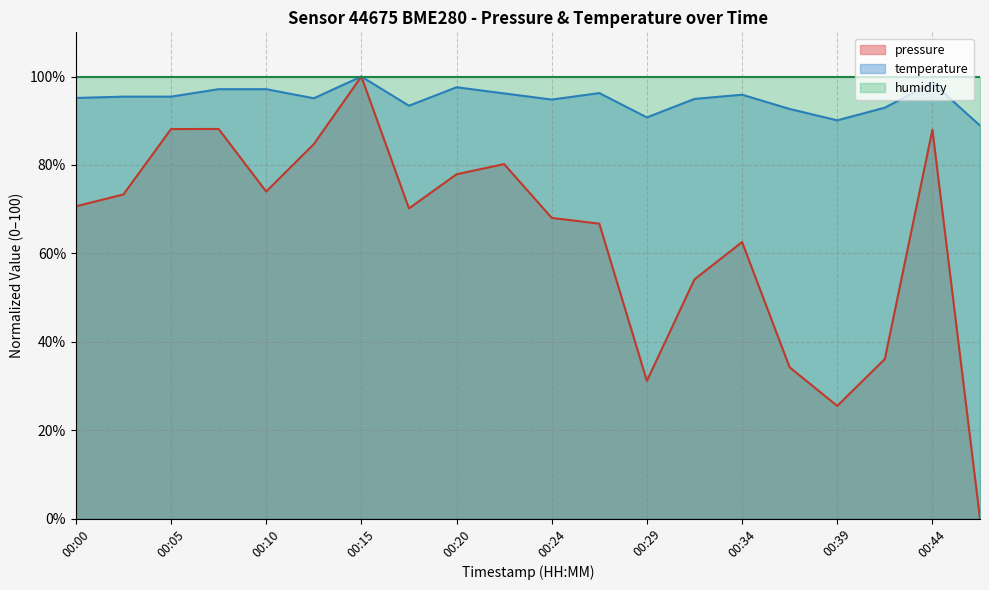

The pressure series shows 48.3 at 00:29. True or false?

False